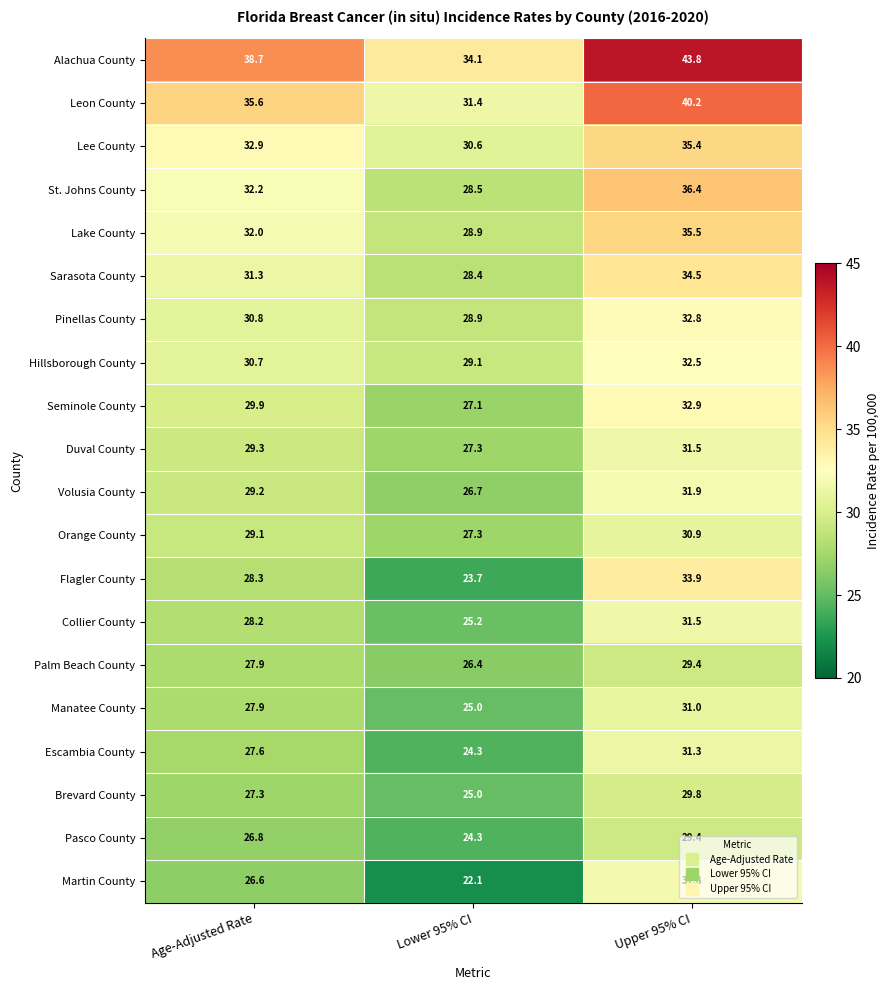

The value of Sarasota County at Upper 95% CI is 34.5. True or false?

True